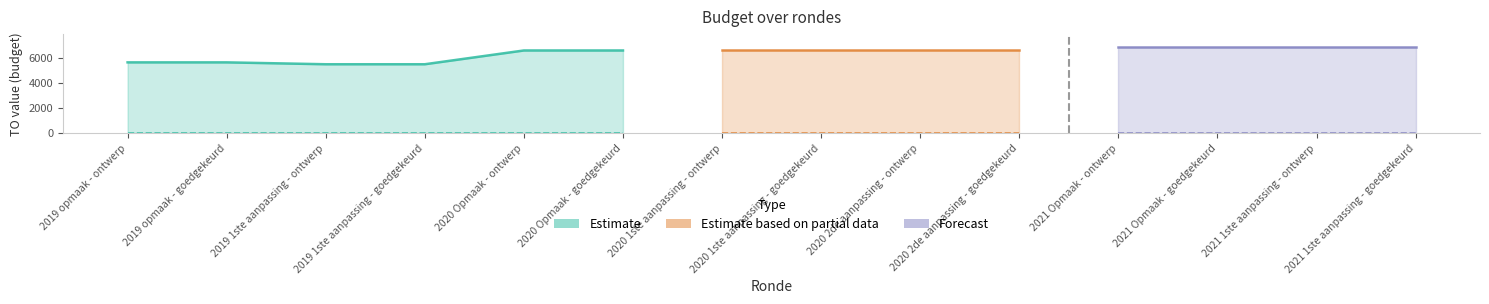

Reading left to right, transcribe all the data shown in this chart.

TO: 2019 opmaak - ontwerp=5653	2019 opmaak - goedgekeurd=5653	2019 1ste aanpassing - ontwerp=5502	2019 1ste aanpassing - goedgekeurd=5502	2020 Opmaak - ontwerp=6606	2020 Opmaak - goedgekeurd=6606	2020 1ste aanpassing - ontwerp=6606	2020 1ste aanpassing - goedgekeurd=6606	2020 2de aanpassing - ontwerp=6606	2020 2de aanpassing - goedgekeurd=6606	2021 Opmaak - ontwerp=6907	2021 Opmaak - goedgekeurd=6907	2021 1ste aanpassing - ontwerp=6907	2021 1ste aanpassing - goedgekeurd=6907
LO: 2019 opmaak - ontwerp=0	2019 opmaak - goedgekeurd=0	2019 1ste aanpassing - ontwerp=0	2019 1ste aanpassing - goedgekeurd=0	2020 Opmaak - ontwerp=0	2020 Opmaak - goedgekeurd=0	2020 1ste aanpassing - ontwerp=0	2020 1ste aanpassing - goedgekeurd=0	2020 2de aanpassing - ontwerp=0	2020 2de aanpassing - goedgekeurd=0	2021 Opmaak - ontwerp=0	2021 Opmaak - goedgekeurd=0	2021 1ste aanpassing - ontwerp=0	2021 1ste aanpassing - goedgekeurd=0